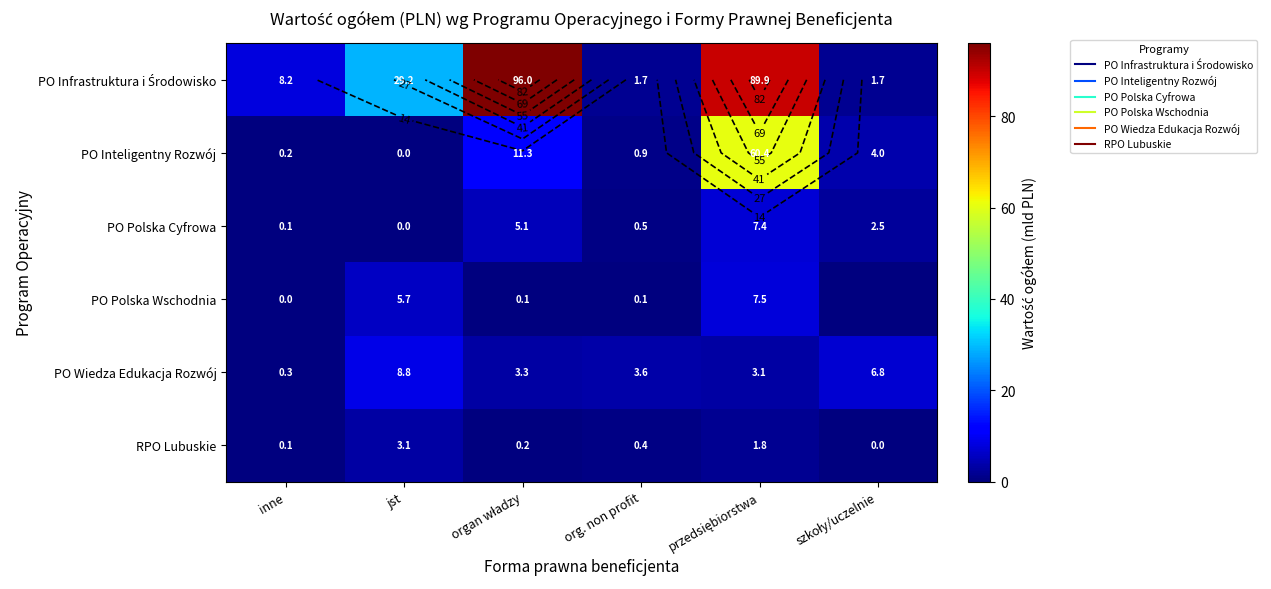

Is the value of PO Wiedza Edukacja Rozwój at jst greater than the value of RPO Lubuskie at org. non profit?

Yes